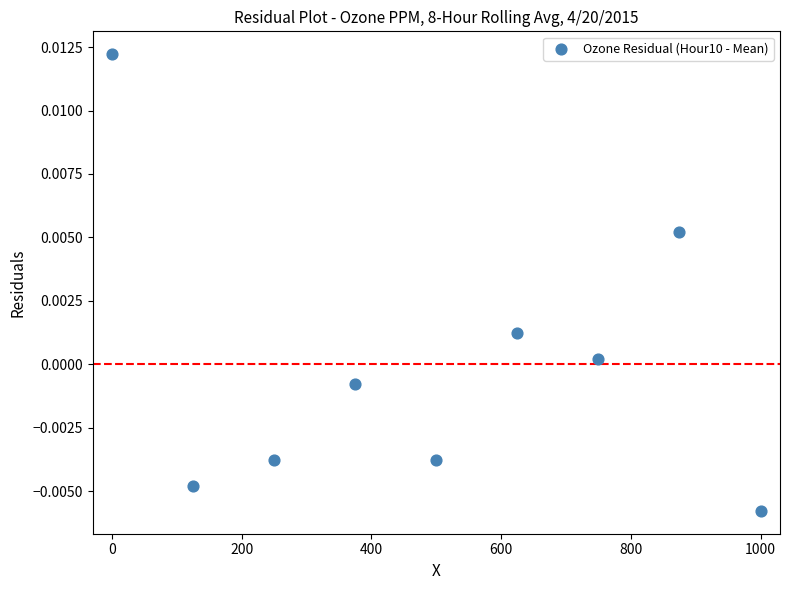

What is the range of X values (max minus min)?

1000.0